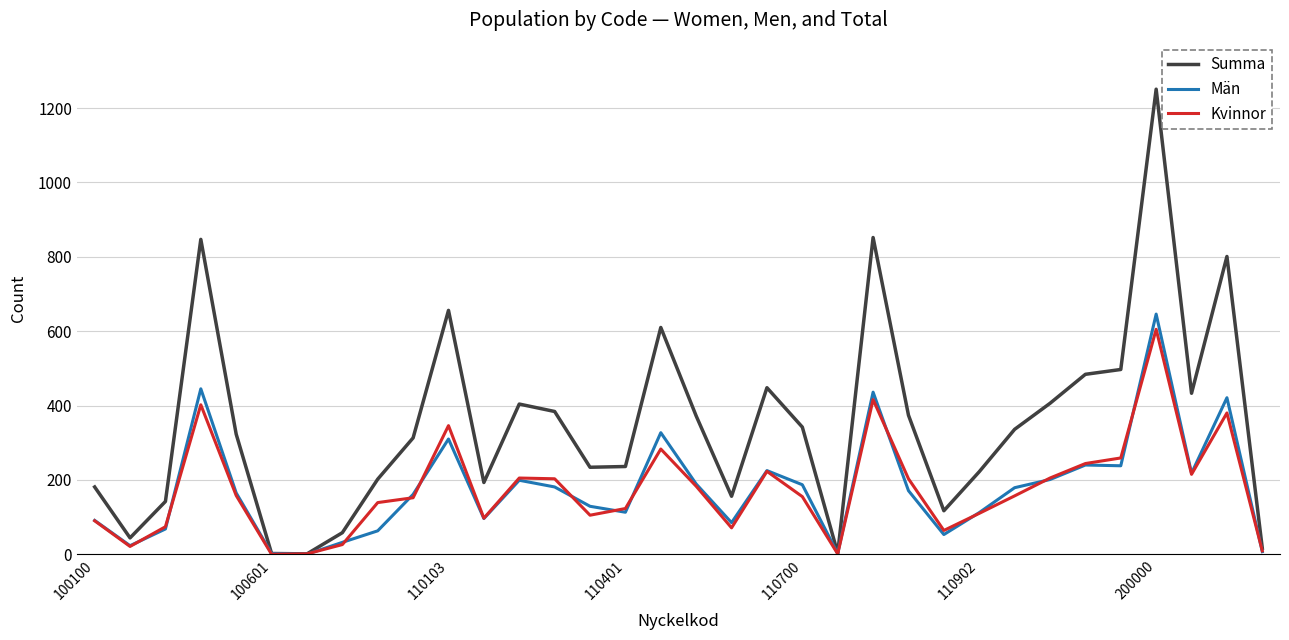

Which series has the widest spread of values?

Summa